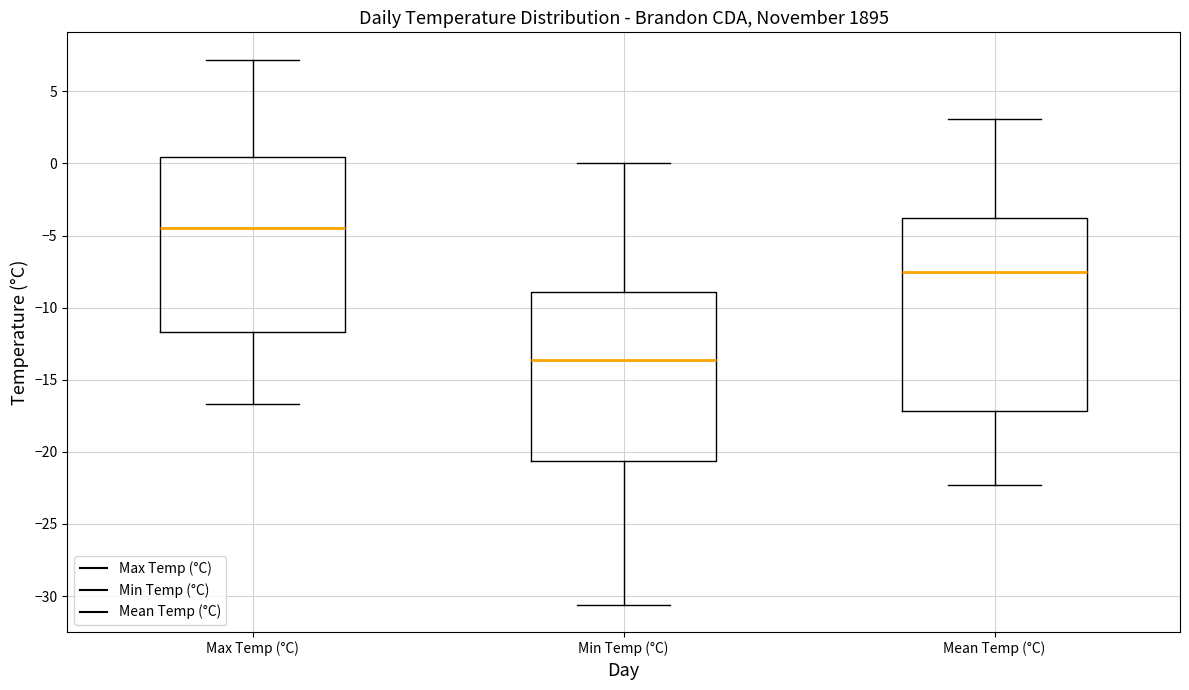

Where does the upper whisker of the box for Max Temp (°C) end on the y-axis? The values are not printed on the chart, so give them approximately, as read against the axis.

7.0